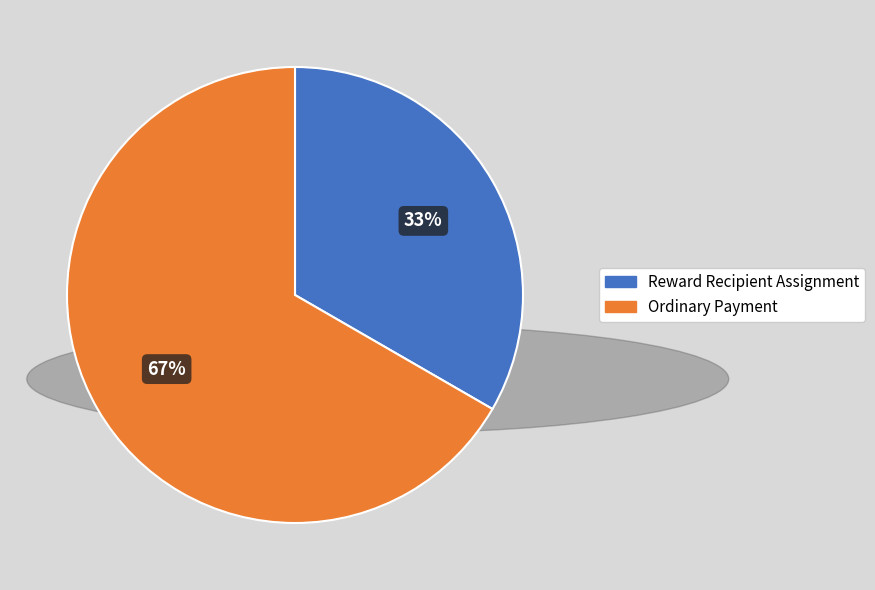

To the nearest percent, what is the average slice percentage?

50%